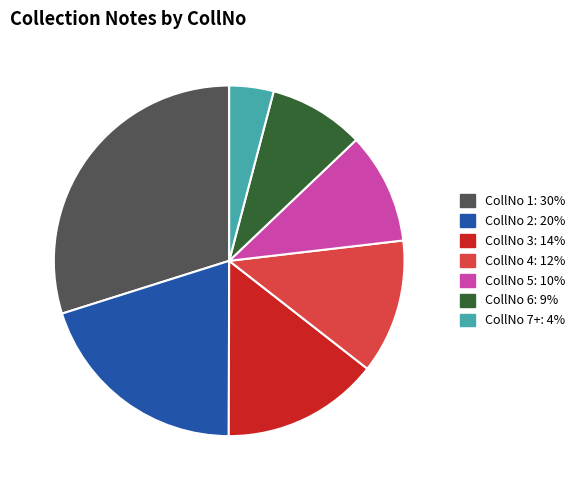

Count the number of slices in the pie.

7